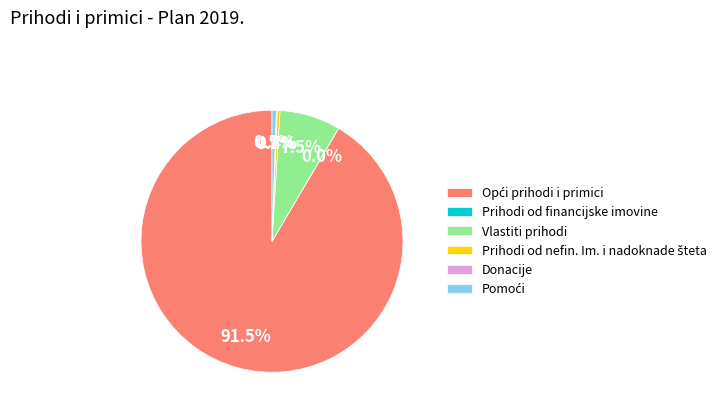

Is there any slice that represents more than half of the pie?

Yes